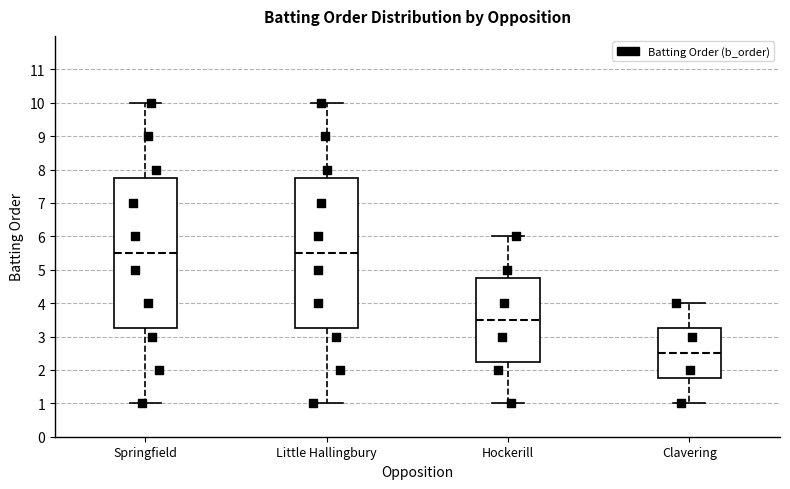

Reading left to right, transcribe this box plot: for each box, give where its median line is, the range the box spans, and where its two whiskers end, as read against the y-axis. The values are not printed on the chart, so give them approximately, as read against the axis.

Springfield: median 5.5, box 3.3 to 7.8, whiskers 1.0 to 10.0
Little Hallingbury: median 5.5, box 3.3 to 7.8, whiskers 1.0 to 10.0
Hockerill: median 3.5, box 2.3 to 4.8, whiskers 1.0 to 6.0
Clavering: median 2.5, box 1.8 to 3.3, whiskers 1.0 to 4.0